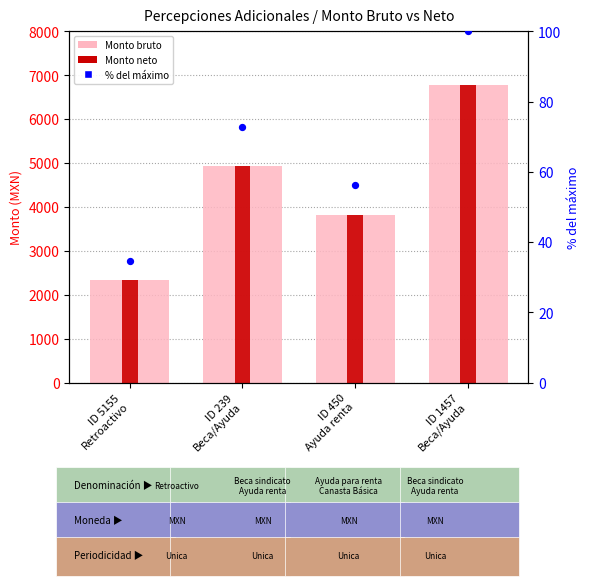

Which series has the largest total across all categories?

Monto bruto